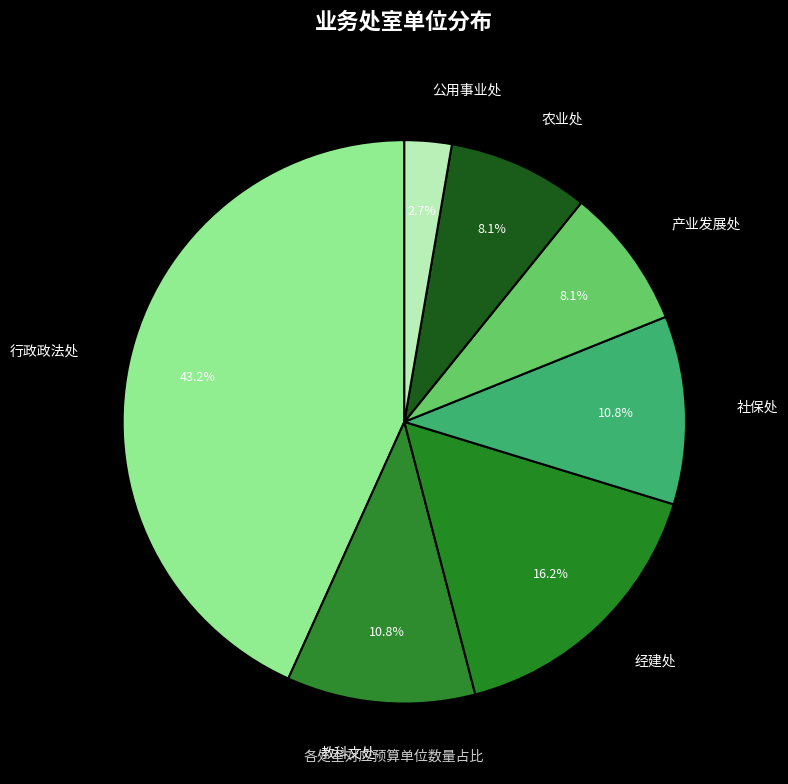

The 经建处 slice represents 16% of the pie. True or false?

True